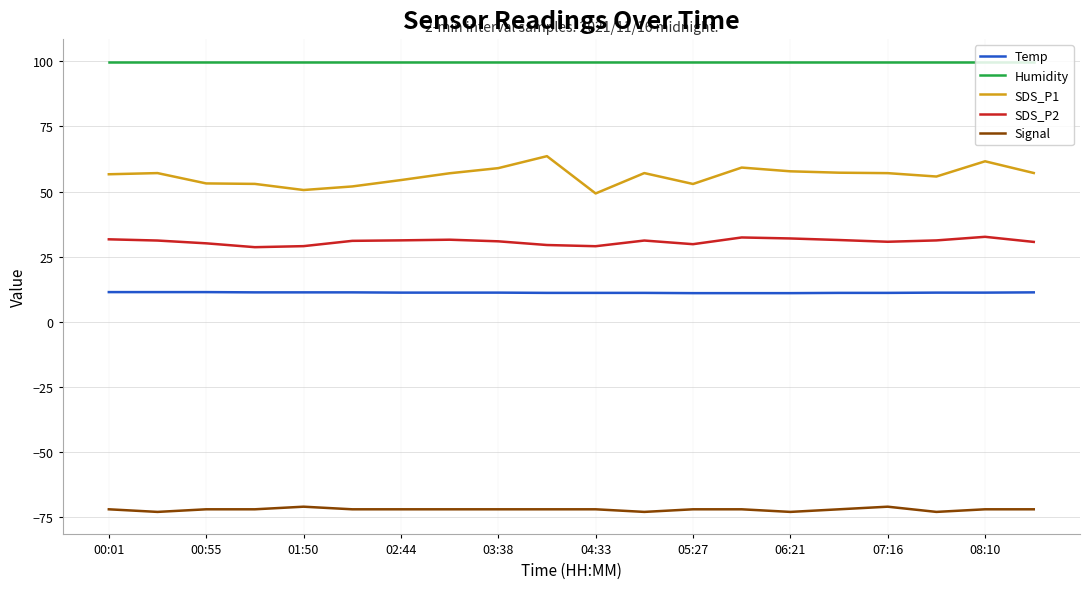

What is the minimum value shown in the chart?

-73.0